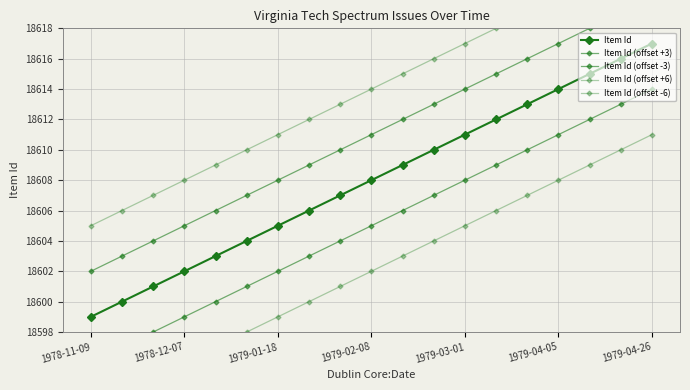

What is the difference between the maximum and second lowest values in the Item Id series?

17